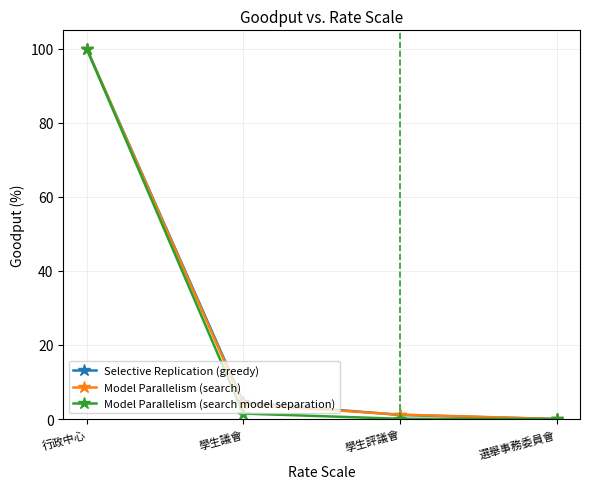

What is the label of the 3rd point from the right?

學生議會